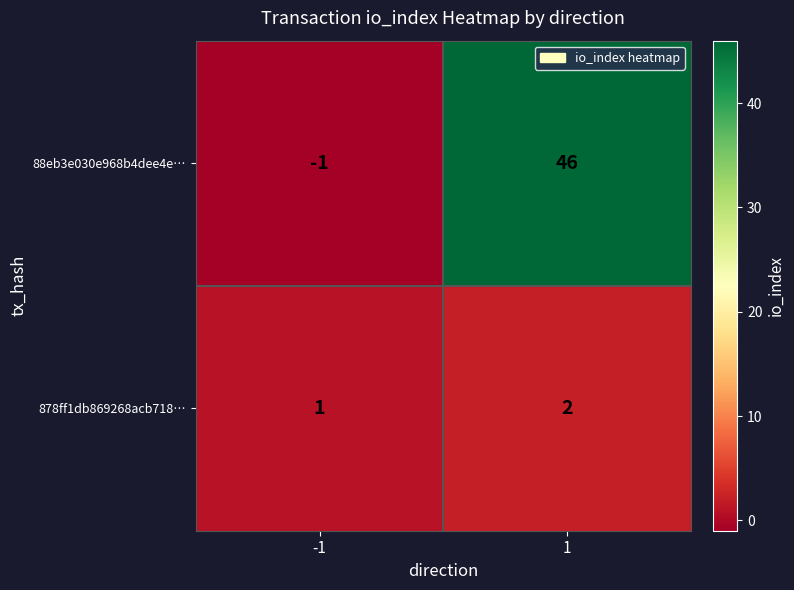

What is the approximate value of 88eb3e030e968b4dee4e… at 1, to the nearest 10?

50